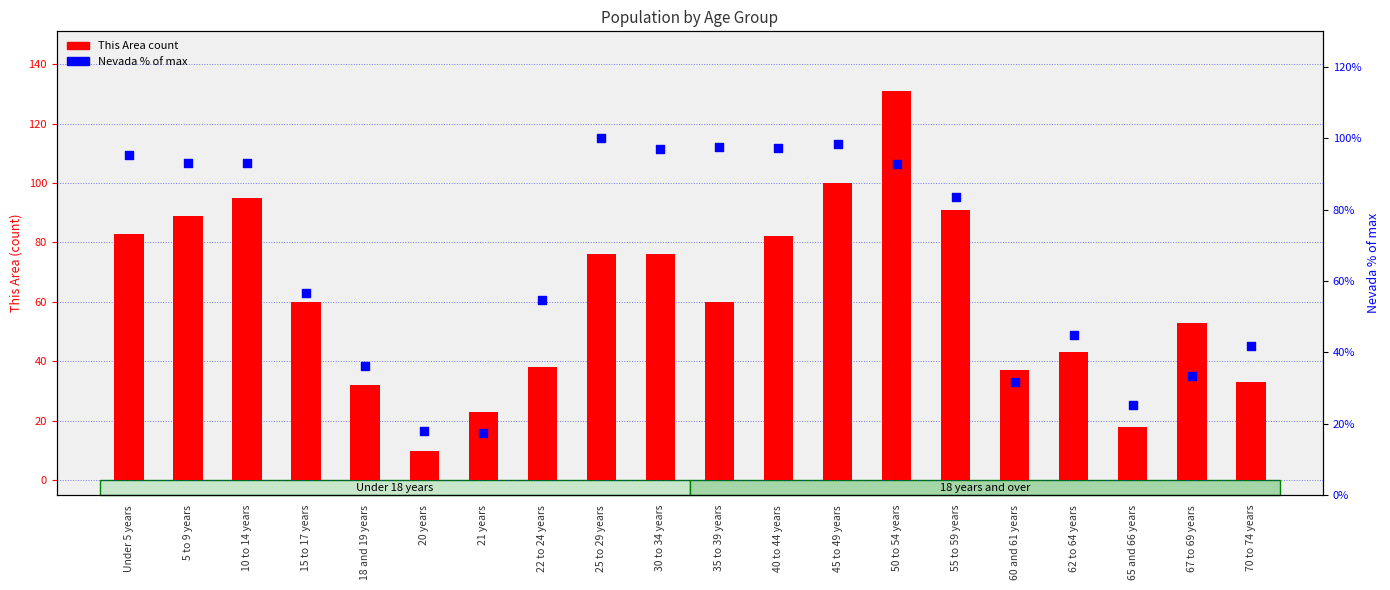

Which series has the largest Y range (max minus min)?

This Area count